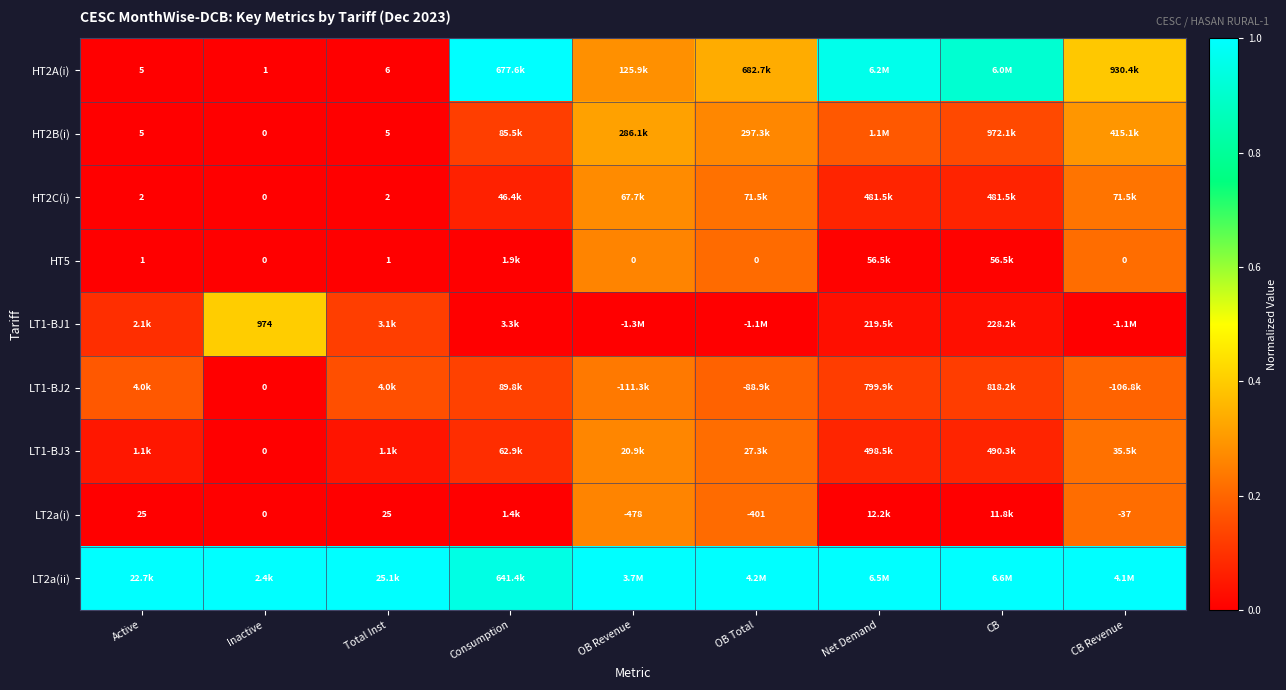

Which has a higher value, CB or Inactive?

CB